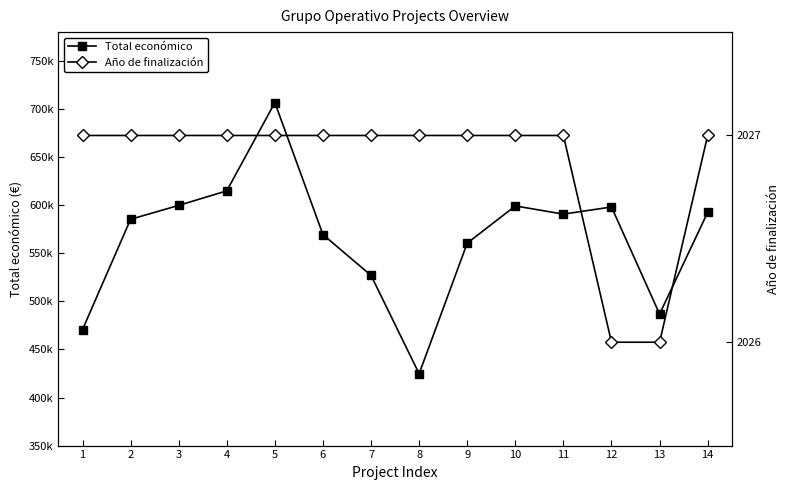

Is it true that Año de finalización equals 3344 at 3?

False